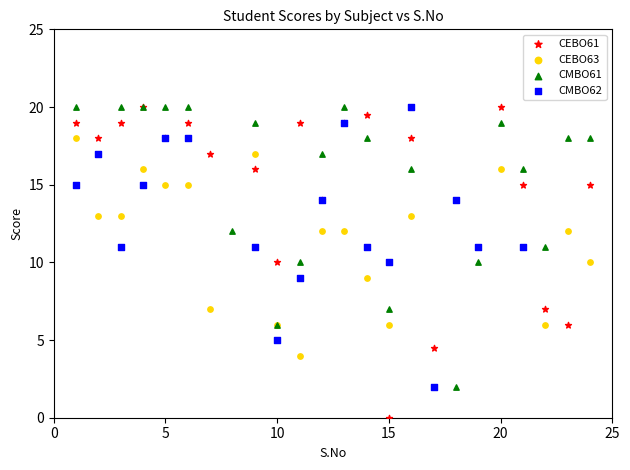

Which series contains the lowest Y value?

CEBO61